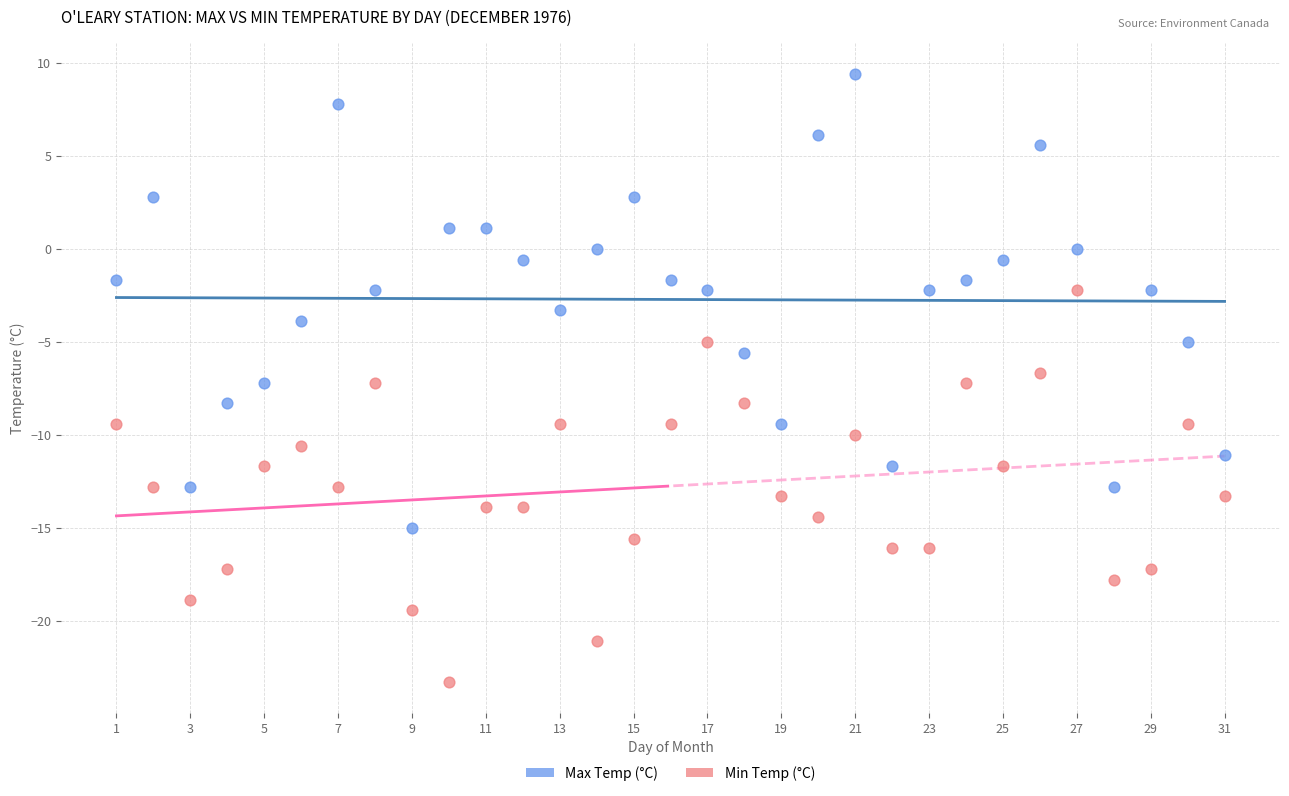

Which series reaches the maximum Y coordinate?

Max Temp (°C)